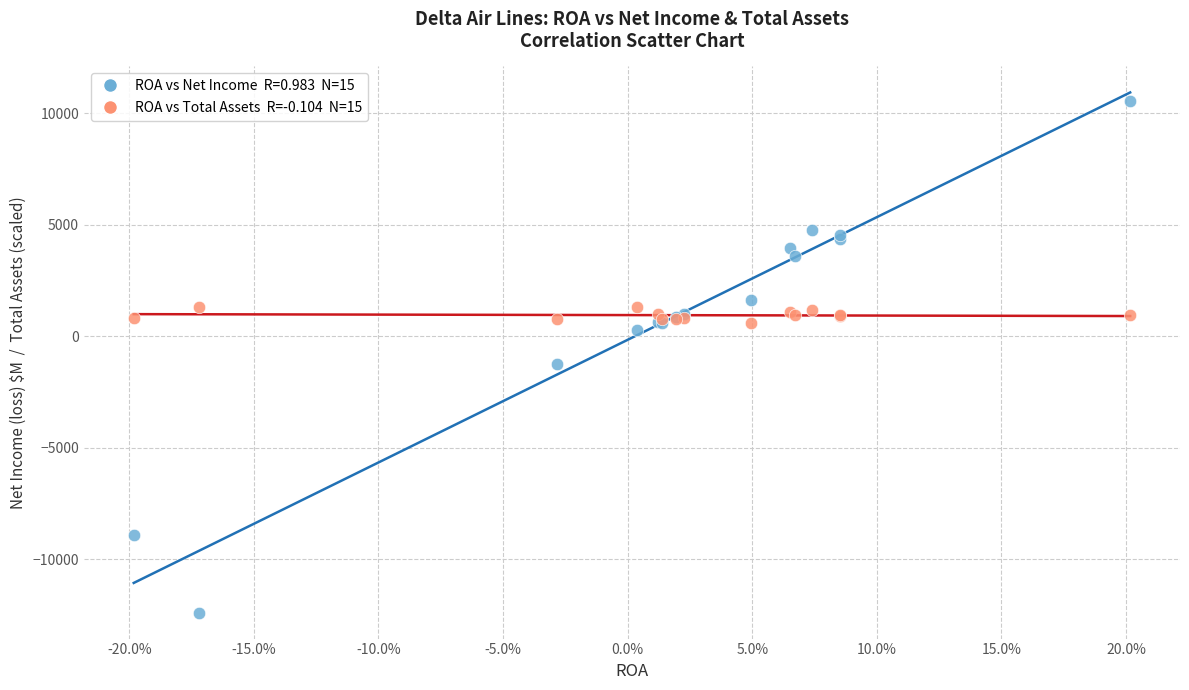

Across all series, what Y value is closest to -922?

-1237.0